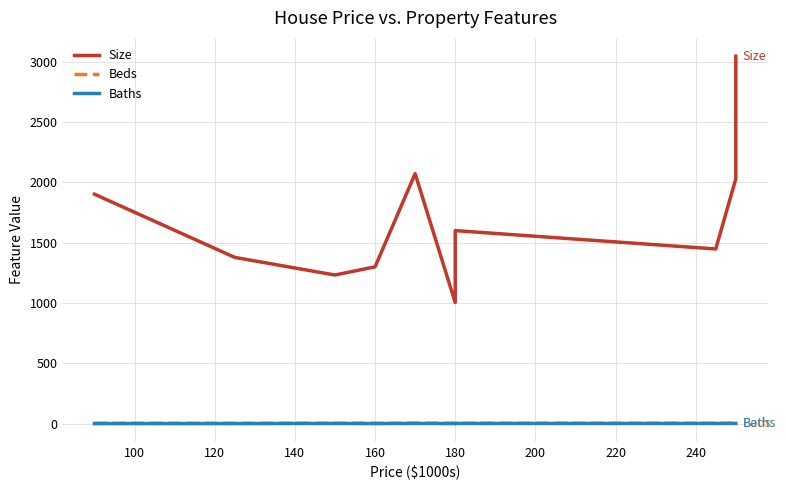

Rank the categories by Beds value from lowest to highest.

80, 100, 120, 140, 180, 200, 220, 160, 240, 260